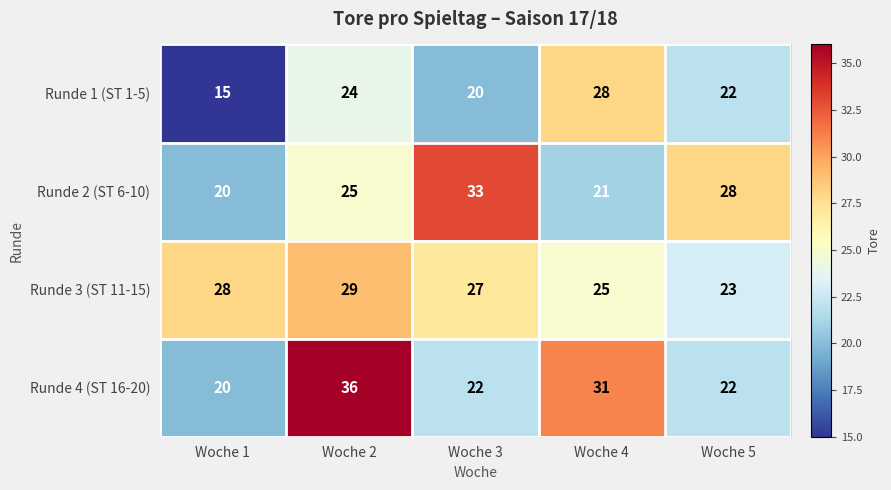

What is the average value of the Runde 2 (ST 6-10) series?

25